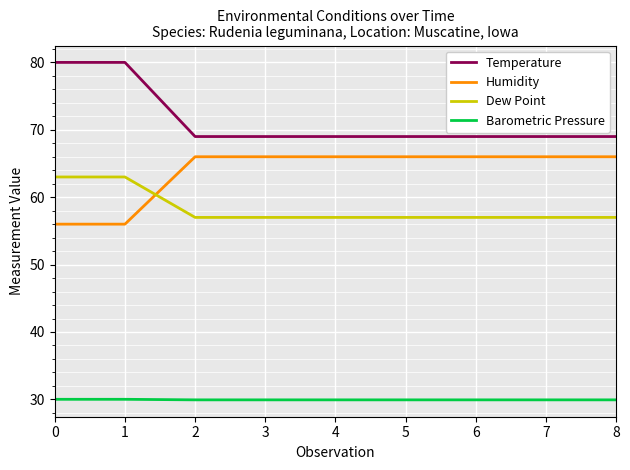

What is the minimum value for Dew Point?

57.0